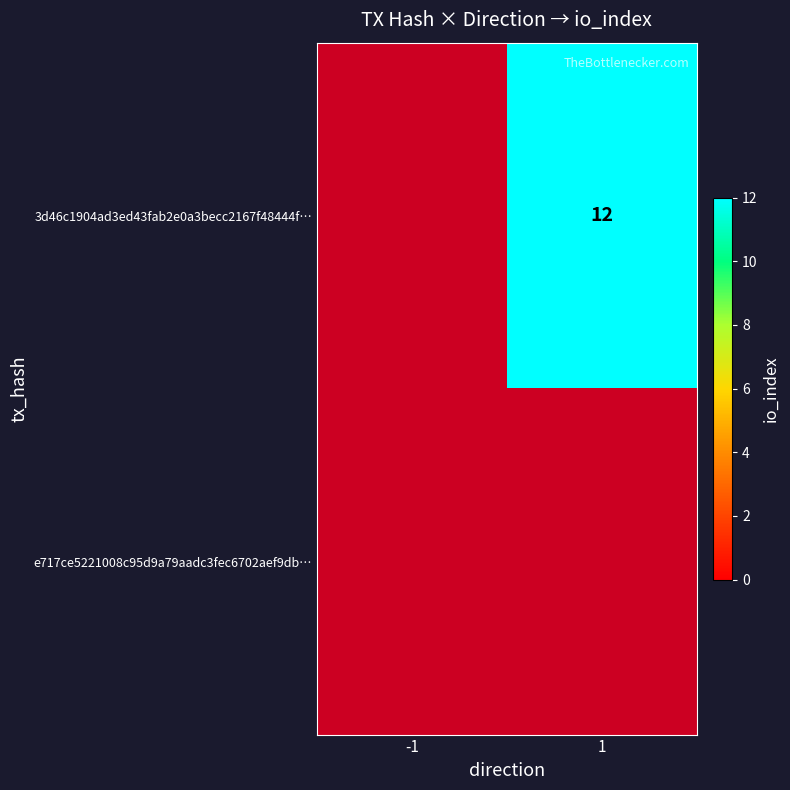

Is it true that 3d46c1904ad3ed43fab2e0a3becc2167f48444f… equals 4.8 at 1?

False